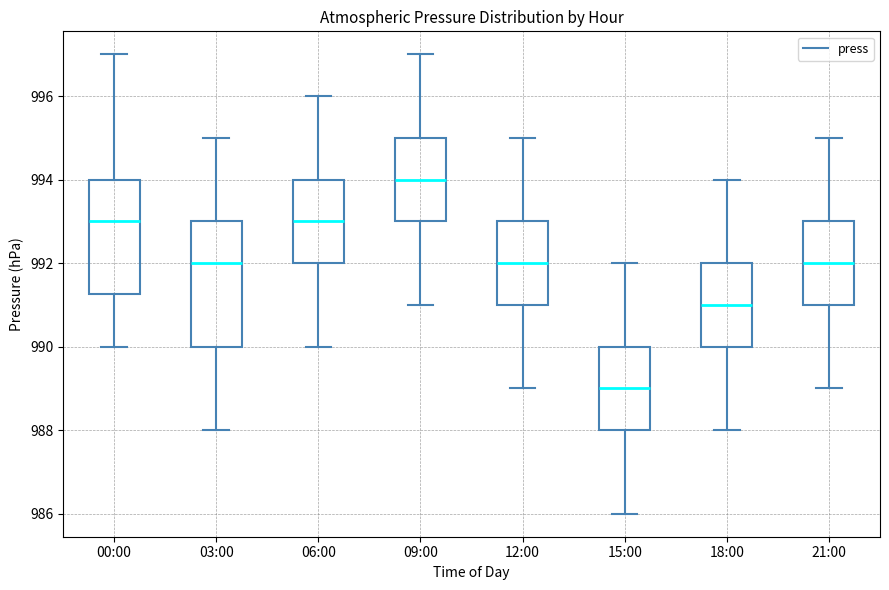

Where does the upper whisker of the box for 12:00 end on the y-axis? The values are not printed on the chart, so give them approximately, as read against the axis.

995.0